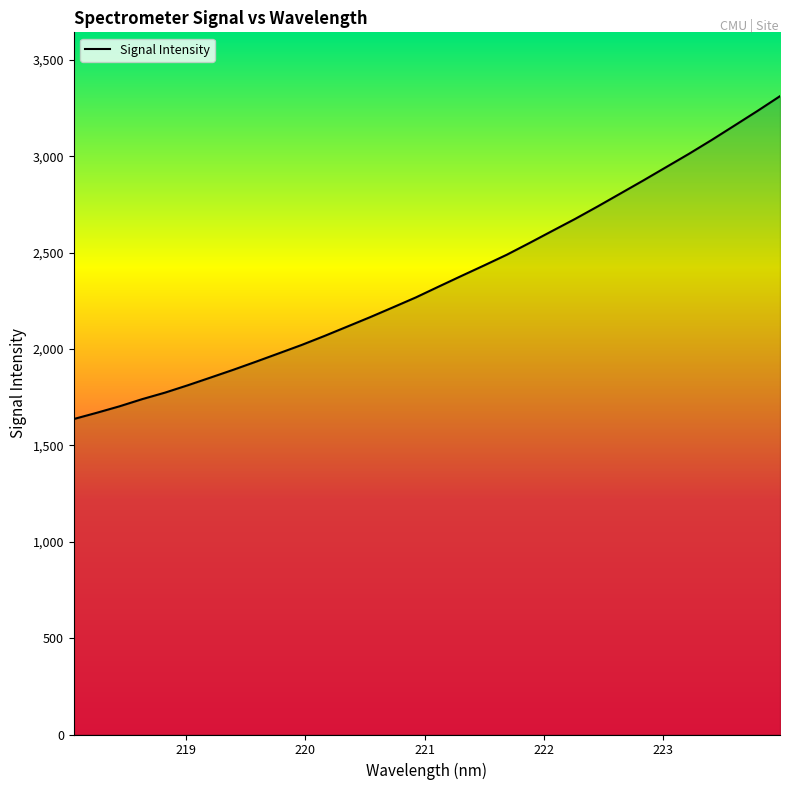

What is the difference between the maximum and minimum values?

1674.9